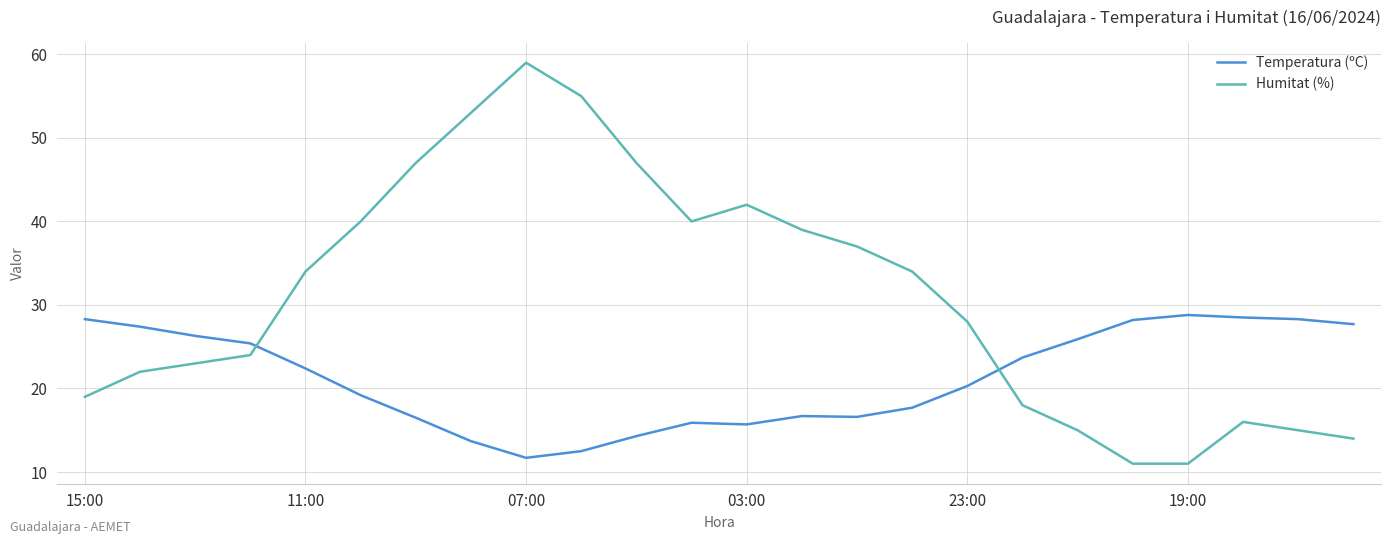

Count the number of data series in this chart.

2